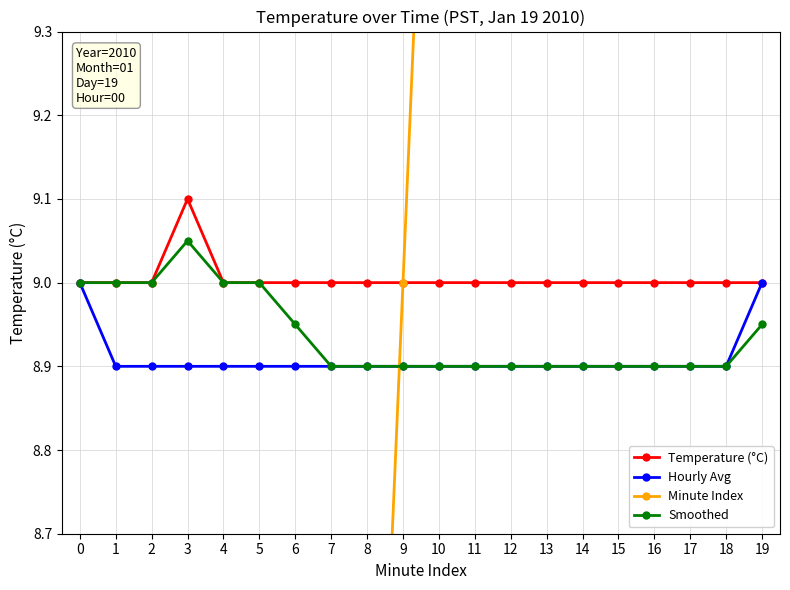

At which category is the sum across all series the highest?

19